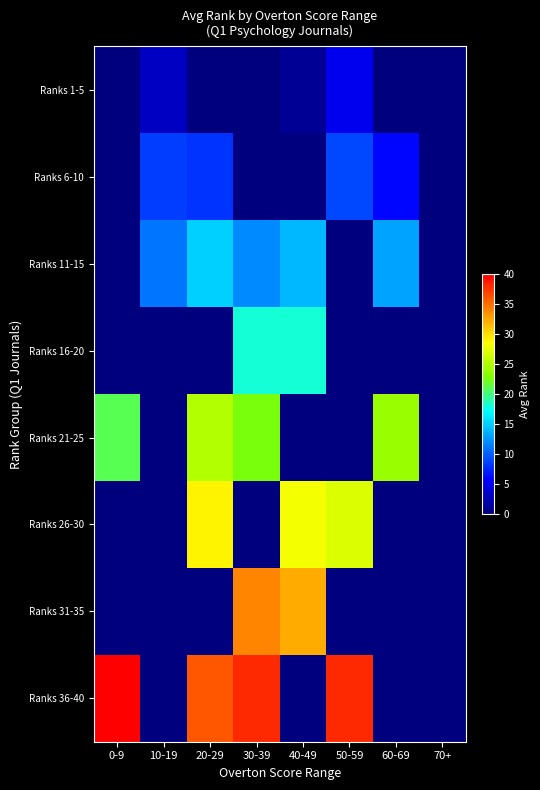

Reading left to right, what are all the values shown in this chart?

Ranks 1-5: 0-9=0.0	10-19=3.0	20-29=0.0	30-39=0.0	40-49=1.0	50-59=5.0	60-69=0.0	70+=0.0
Ranks 6-10: 0-9=0.0	10-19=8.5	20-29=8.0	30-39=0.0	40-49=0.0	50-59=9.0	60-69=6.0	70+=0.0
Ranks 11-15: 0-9=0.0	10-19=11.0	20-29=15.0	30-39=12.0	40-49=14.0	50-59=0.0	60-69=13.0	70+=0.0
Ranks 16-20: 0-9=0.0	10-19=0.0	20-29=0.0	30-39=18.0	40-49=18.0	50-59=0.0	60-69=0.0	70+=0.0
Ranks 21-25: 0-9=21.0	10-19=0.0	20-29=25.0	30-39=22.5	40-49=0.0	50-59=0.0	60-69=24.0	70+=0.0
Ranks 26-30: 0-9=0.0	10-19=0.0	20-29=29.0	30-39=0.0	40-49=28.0	50-59=27.0	60-69=0.0	70+=0.0
Ranks 31-35: 0-9=0.0	10-19=0.0	20-29=0.0	30-39=34.0	40-49=32.3	50-59=0.0	60-69=0.0	70+=0.0
Ranks 36-40: 0-9=40.0	10-19=0.0	20-29=36.0	30-39=38.0	40-49=0.0	50-59=38.0	60-69=0.0	70+=0.0